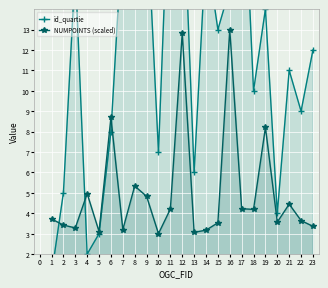

How many times do id_quartie and NUMPOINTS (scaled) cross each other?

3